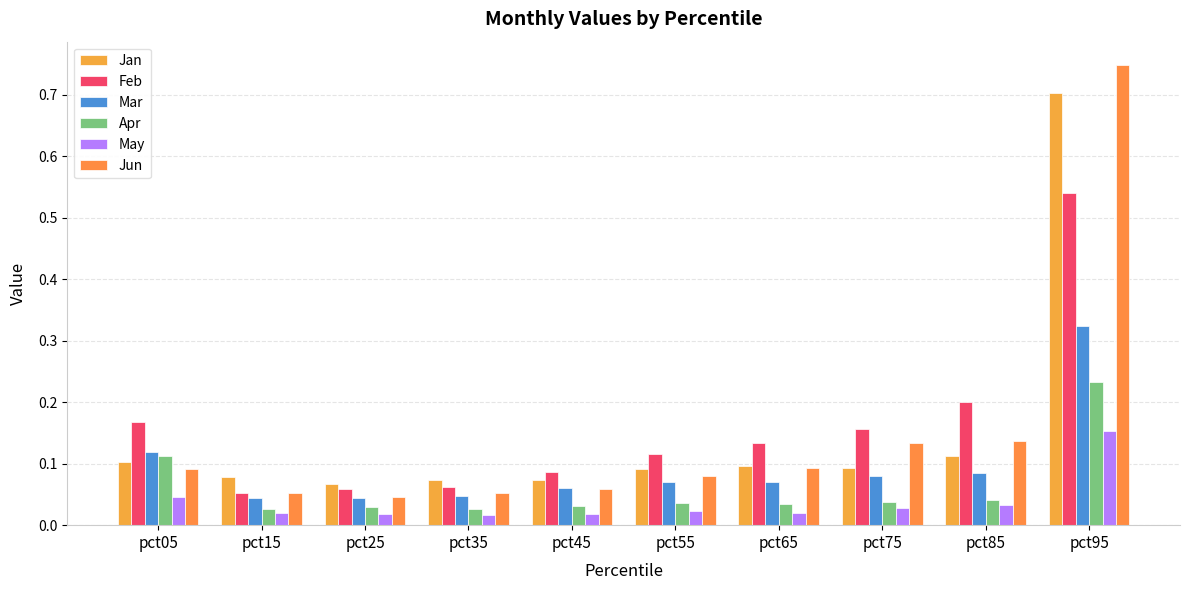

Reading left to right, extract all data points from this chart.

Jan: pct05=0.1	pct15=0.1	pct25=0.1	pct35=0.1	pct45=0.1	pct55=0.1	pct65=0.1	pct75=0.1	pct85=0.1	pct95=0.7
Feb: pct05=0.2	pct15=0.1	pct25=0.1	pct35=0.1	pct45=0.1	pct55=0.1	pct65=0.1	pct75=0.2	pct85=0.2	pct95=0.5
Mar: pct05=0.1	pct15=0.0	pct25=0.0	pct35=0.0	pct45=0.1	pct55=0.1	pct65=0.1	pct75=0.1	pct85=0.1	pct95=0.3
Apr: pct05=0.1	pct15=0.0	pct25=0.0	pct35=0.0	pct45=0.0	pct55=0.0	pct65=0.0	pct75=0.0	pct85=0.0	pct95=0.2
May: pct05=0.0	pct15=0.0	pct25=0.0	pct35=0.0	pct45=0.0	pct55=0.0	pct65=0.0	pct75=0.0	pct85=0.0	pct95=0.2
Jun: pct05=0.1	pct15=0.1	pct25=0.0	pct35=0.1	pct45=0.1	pct55=0.1	pct65=0.1	pct75=0.1	pct85=0.1	pct95=0.7